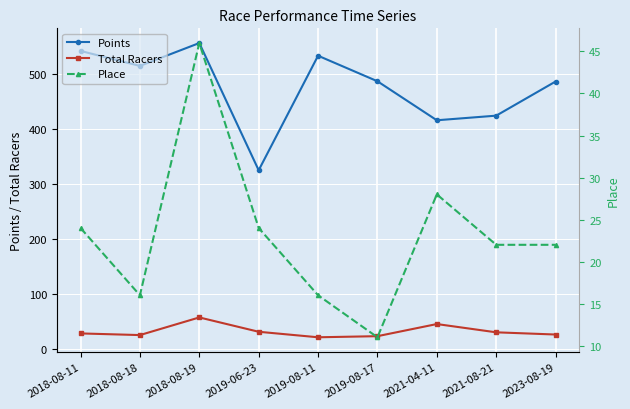

True or false: Total Racers has a value of 82.0 at 2021-04-11.

False